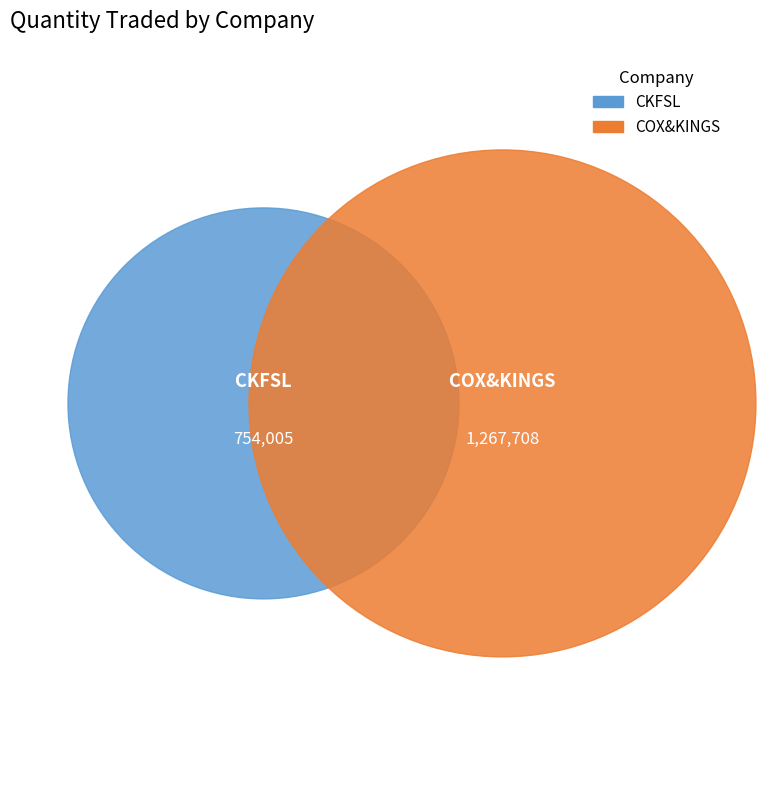

Which category accounts for the majority?

COX&KINGS